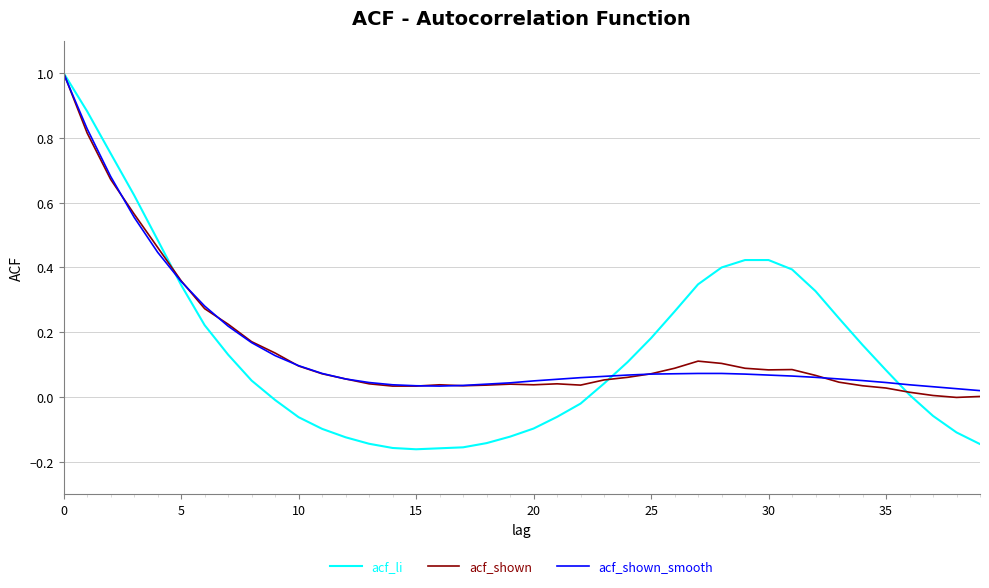

What is the maximum value shown in the chart?

1.0